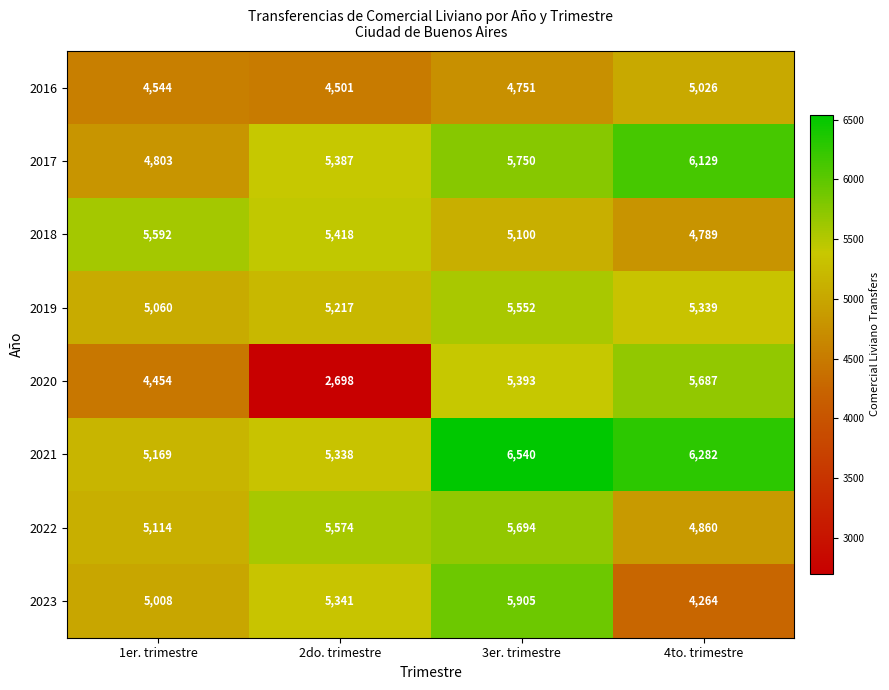

Read the 2016 value at 1er. trimestre, to the nearest 10.

4540